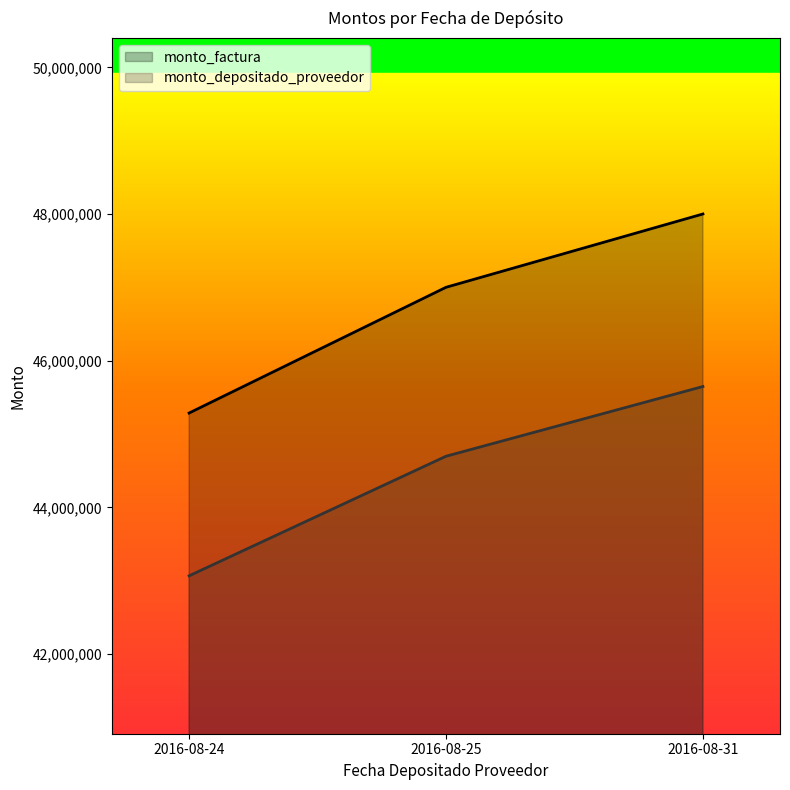

Which series changed the most between 2016-08-25 and 2016-08-31?

monto_factura